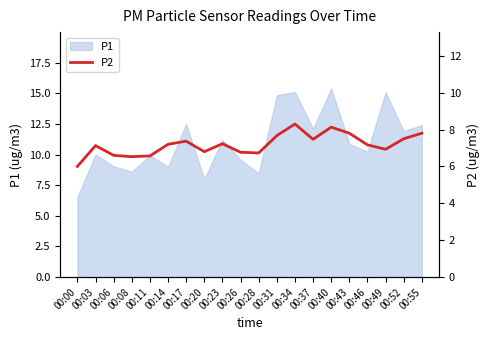

What is the greatest value displayed?

8.3